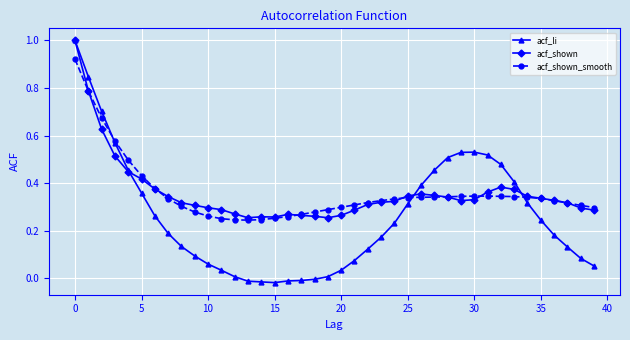

Which series has the largest range (max minus min)?

acf_li